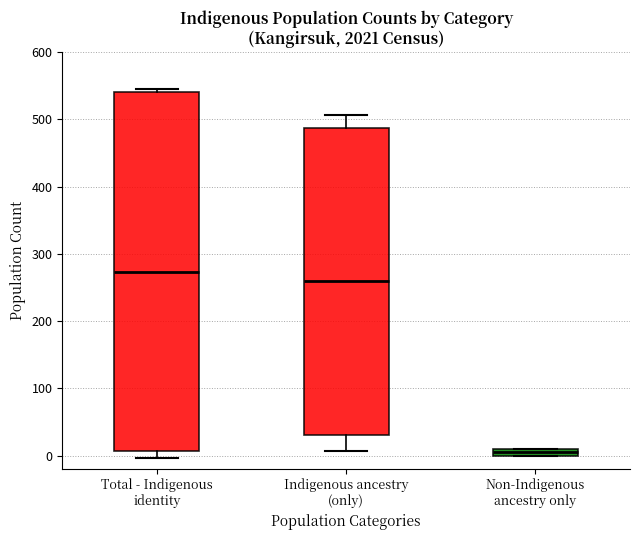

Where is the lower edge of the box for Non-Indigenous ancestry only on the y-axis? The values are not printed on the chart, so give them approximately, as read against the axis.

0